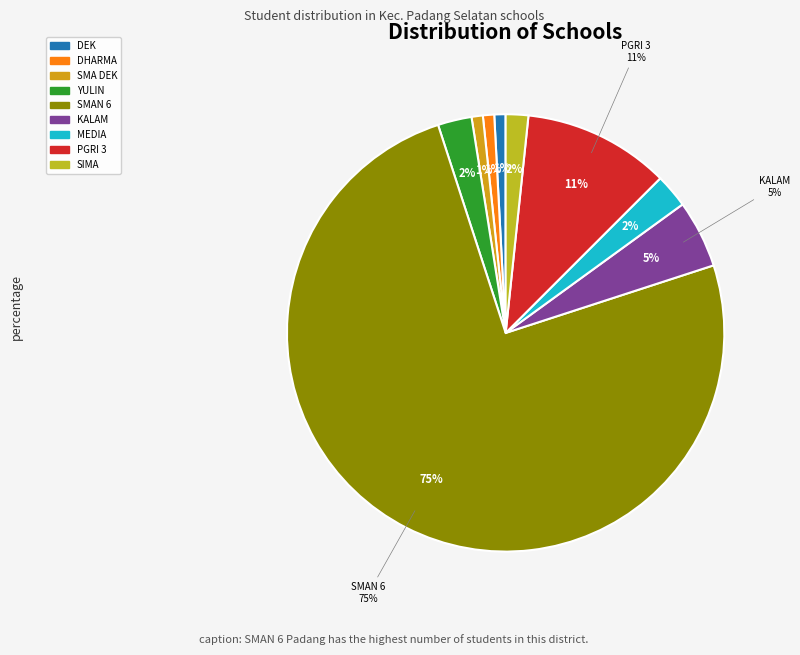

What percentage is the SMAS KALAM KUDUS slice, to the nearest percent?

5%